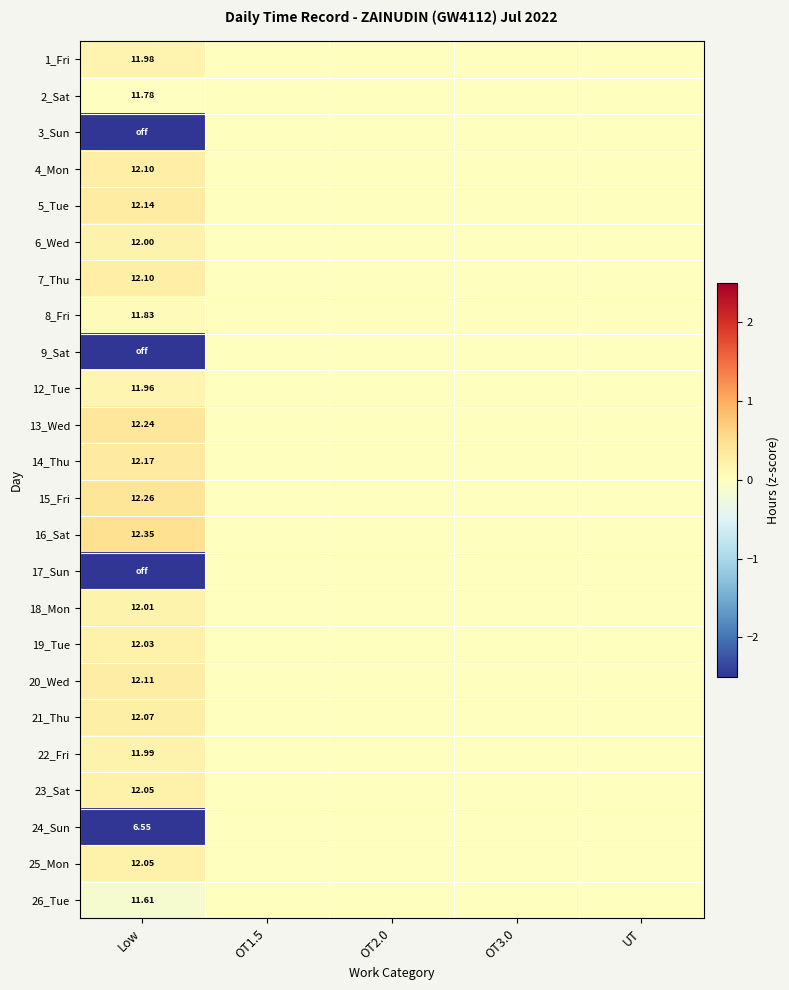

Count the number of categories in the chart.

5